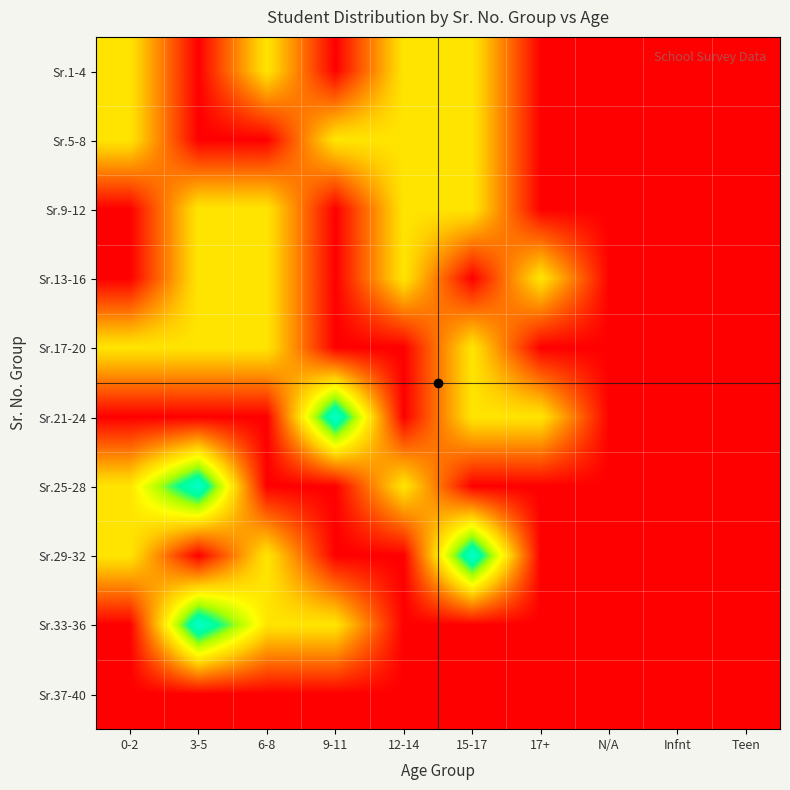

At which category is the sum across all series the highest?

3-5